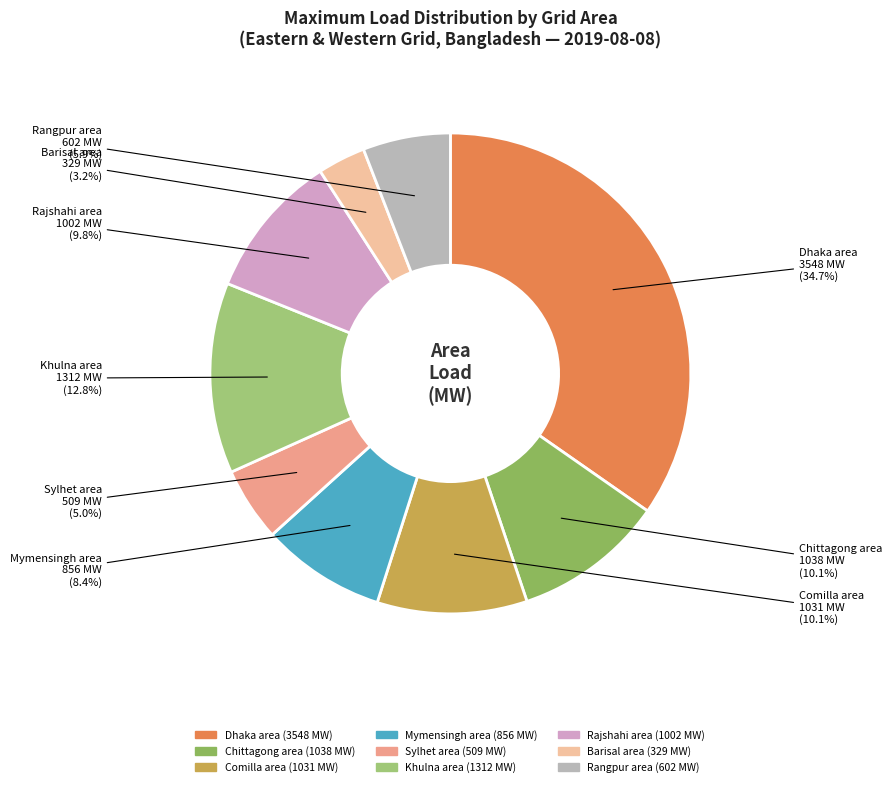

Does any single category account for the majority?

No